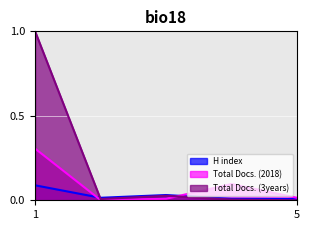

How many data points in Total Docs. (3years) are above 0?

4